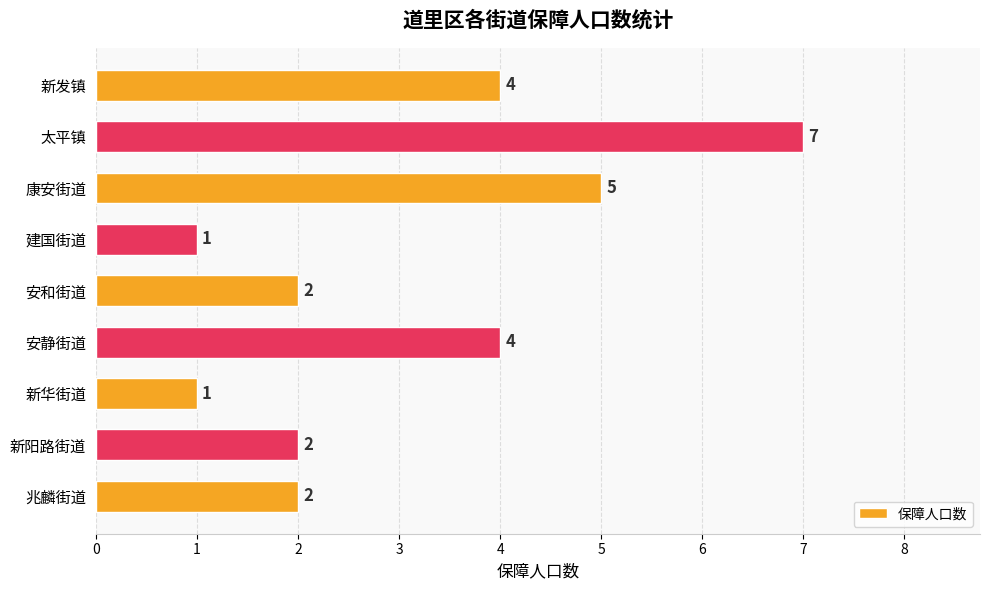

What value does the data have at 太平镇?

7